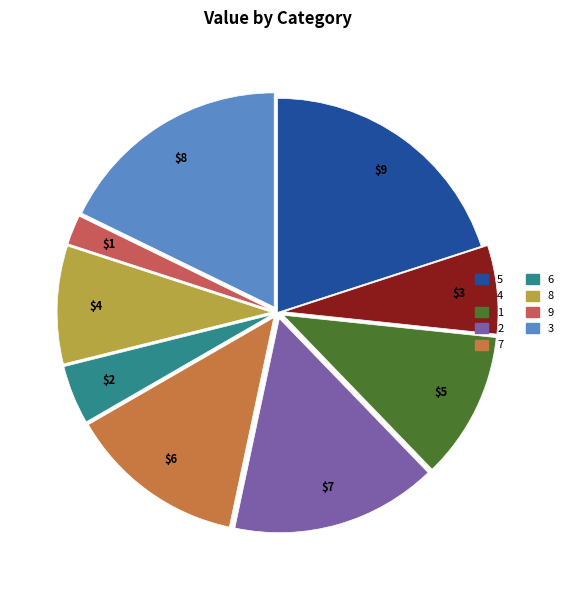

What percentage is the 1 slice, to the nearest percent?

11%